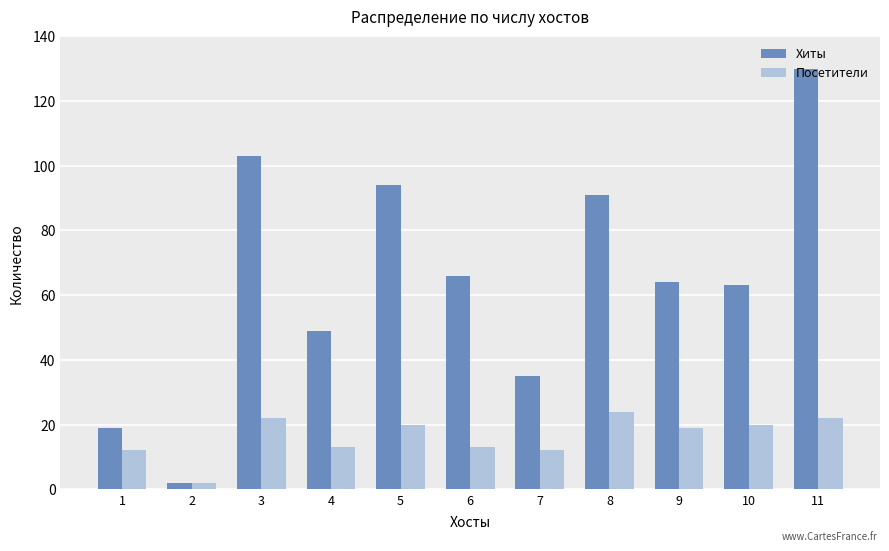

What are all the series names shown in the legend?

Хиты, Посетители